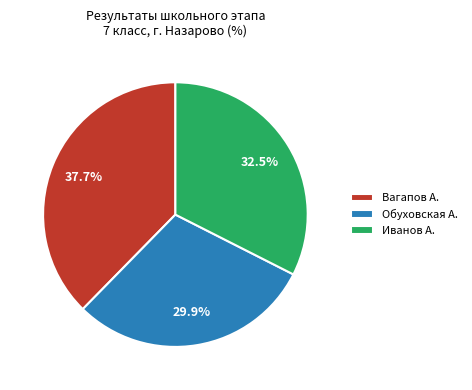

Which category has the smallest portion of the pie?

Обуховская А.